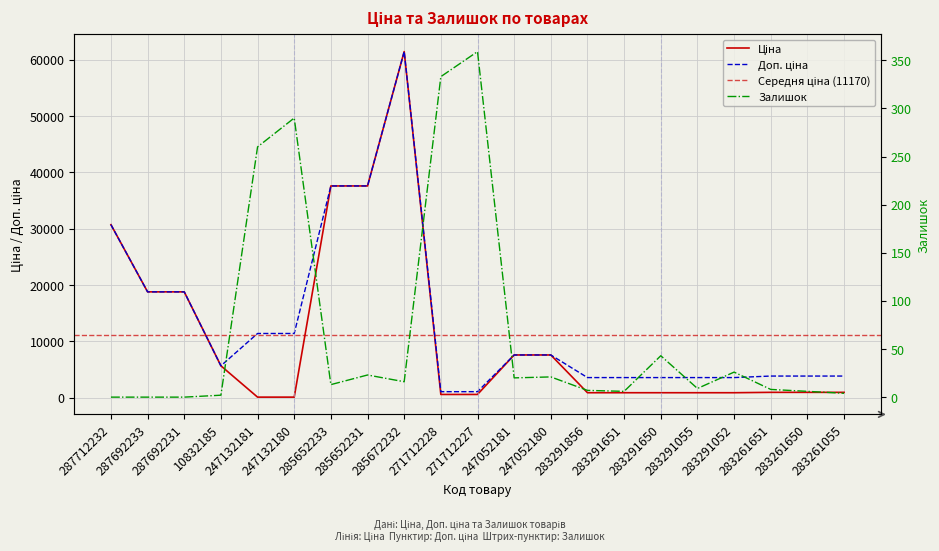

The Залишок series shows 6.0 at 283261650. True or false?

True